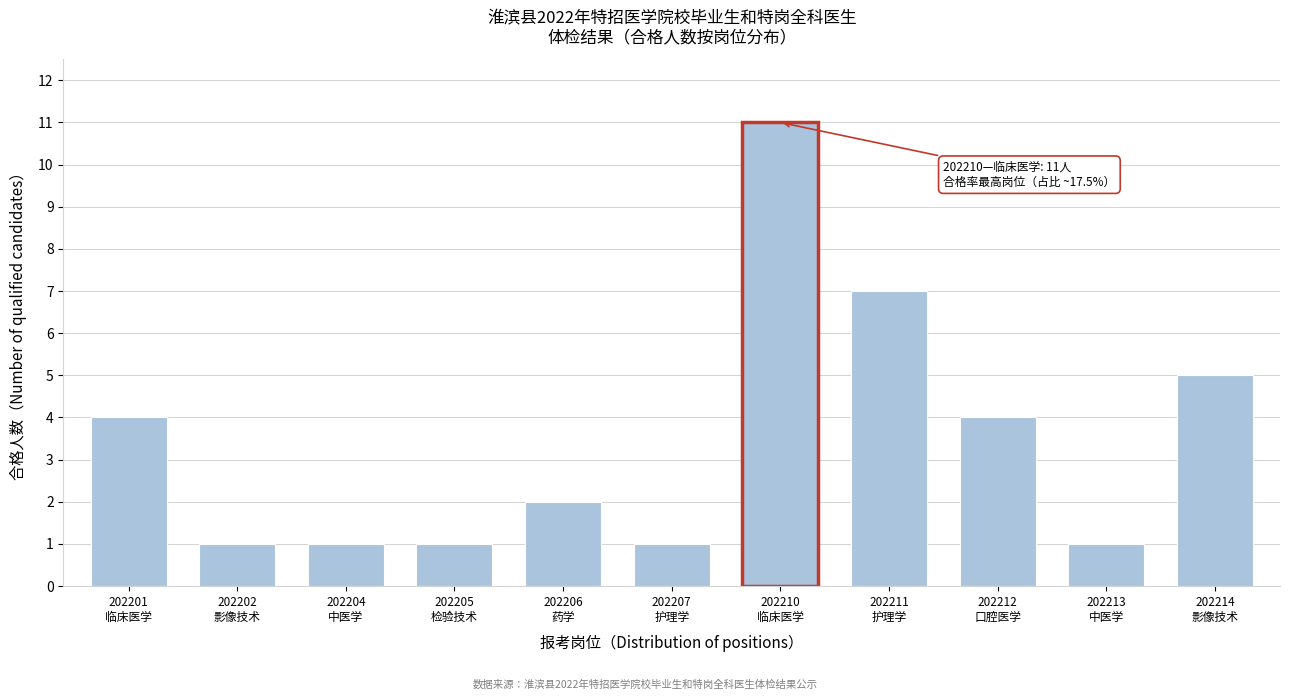

Reading left to right, transcribe all the data shown in this chart.

4	1	1	1	2	1	11	7	4	1	5